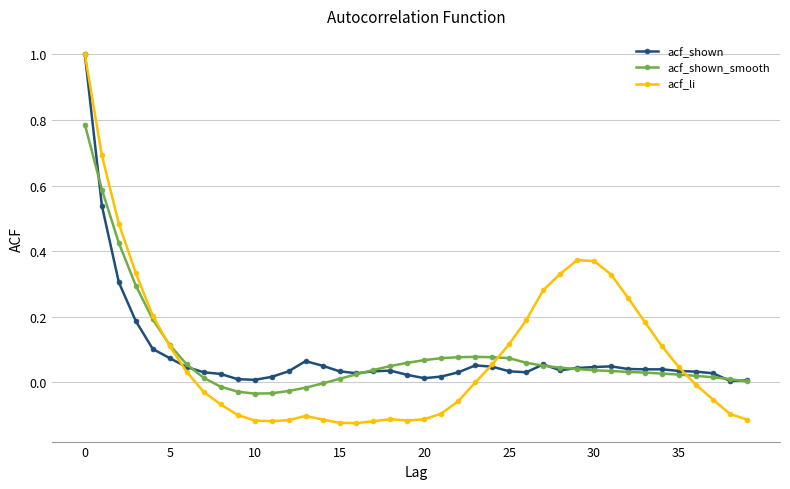

What is the maximum value for acf_li?

1.0